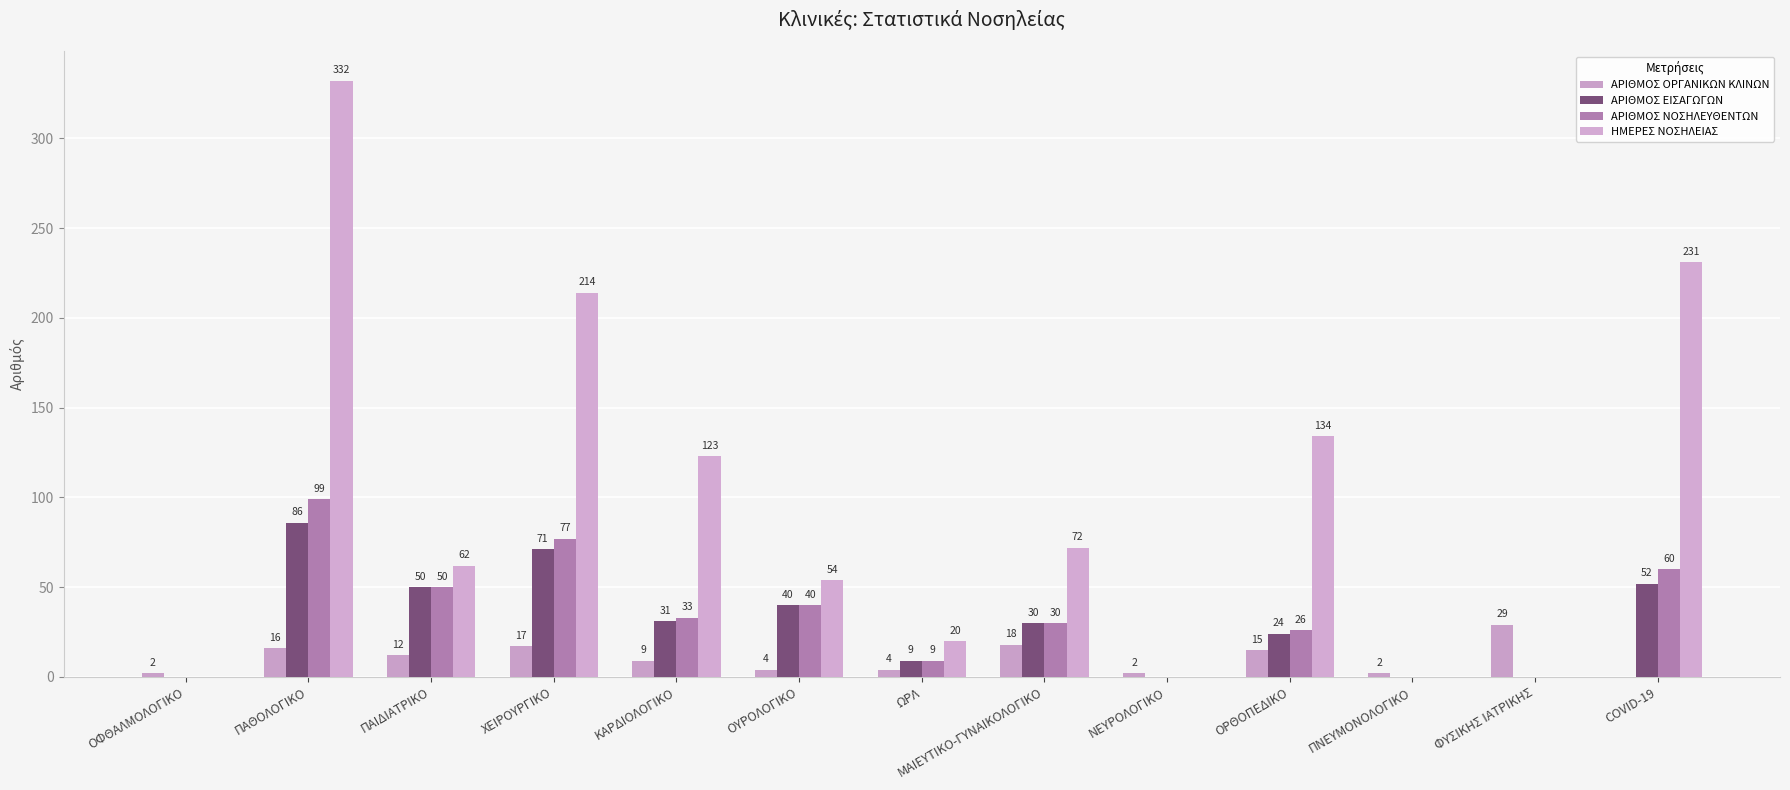

What are all the series names shown in the legend?

ΑΡΙΘΜΟΣ ΟΡΓΑΝΙΚΩΝ ΚΛΙΝΩΝ, ΑΡΙΘΜΟΣ ΕΙΣΑΓΩΓΩΝ, ΑΡΙΘΜΟΣ ΝΟΣΗΛΕΥΘΕΝΤΩΝ, ΗΜΕΡΕΣ ΝΟΣΗΛΕΙΑΣ